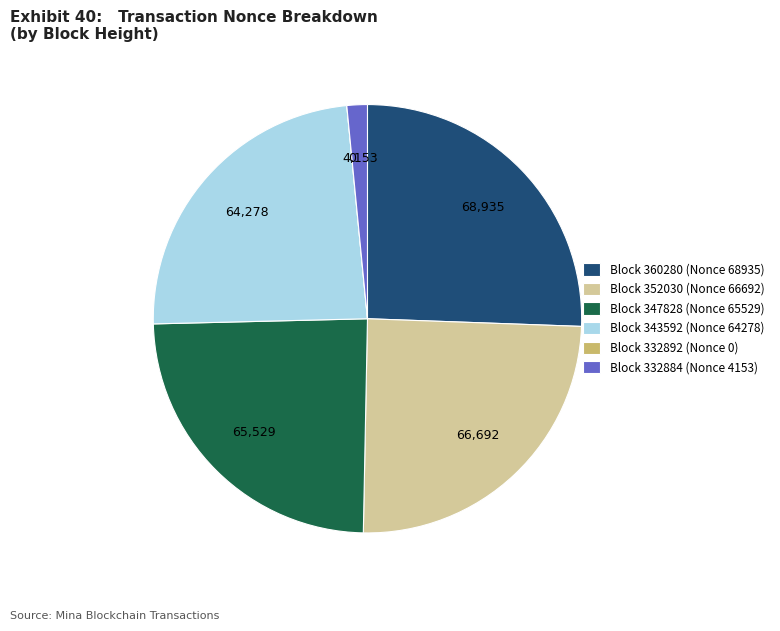

Is there any slice that represents more than half of the pie?

No